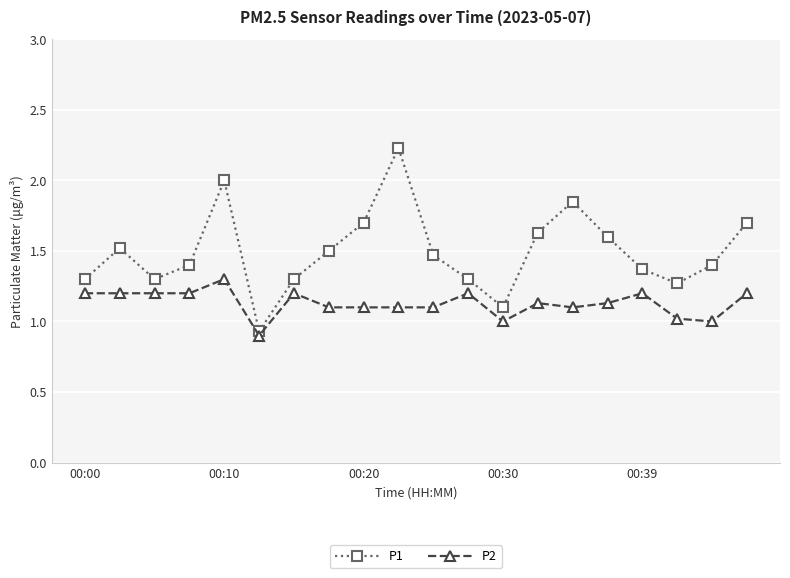

What is the difference between the second highest and minimum values in the P1 series?

1.1